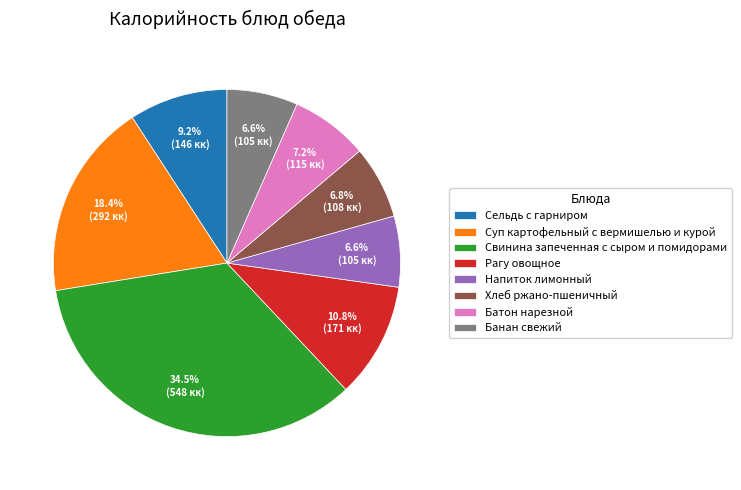

What percentage is the Банан свежий slice, to the nearest percent?

7%